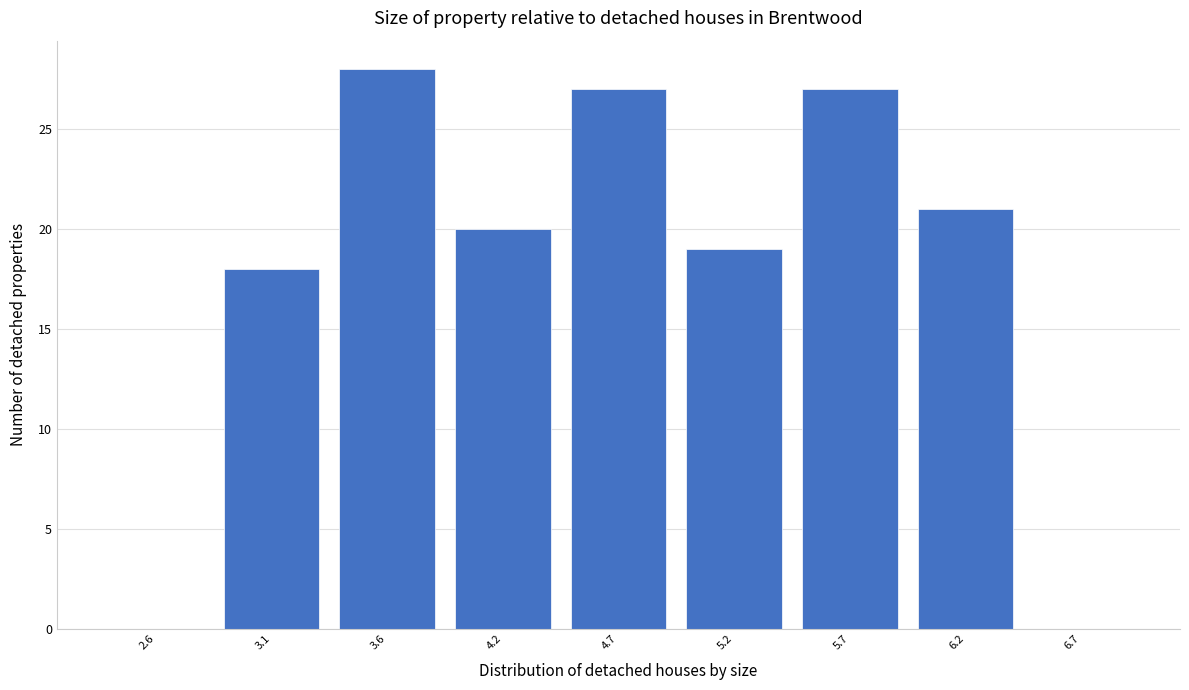

Reading left to right, what are all the values shown in this chart?

2.6=0	3.1=18	3.6=28	4.2=20	4.7=27	5.2=19	5.7=27	6.2=21	6.7=0